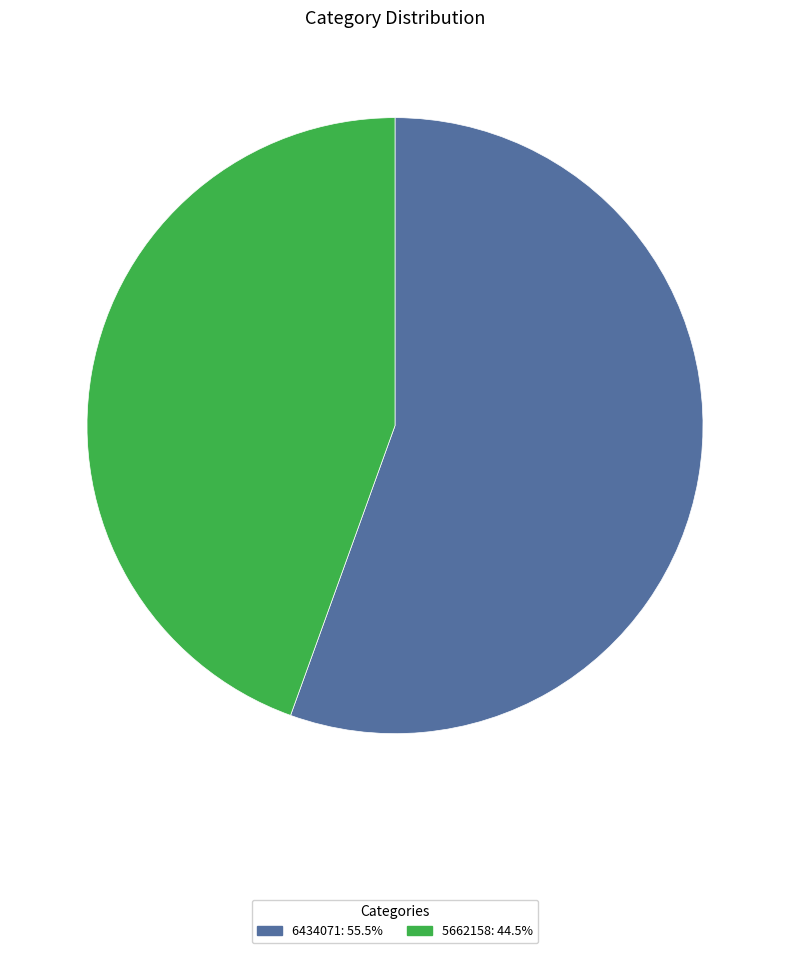

Do 6434071 and 5662158 together represent more than half of the pie?

Yes